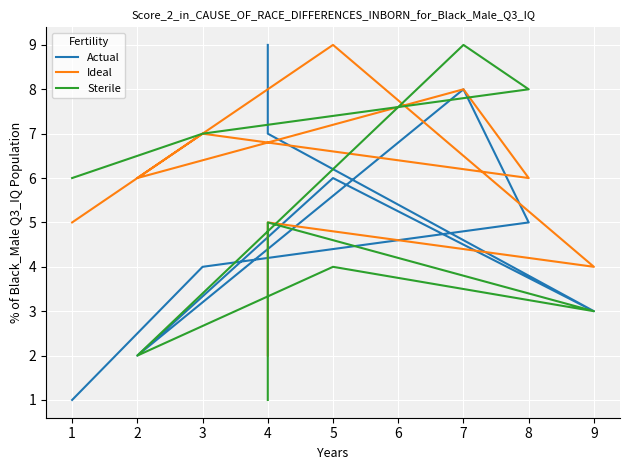

At which category does Actual reach its first local valley?

9